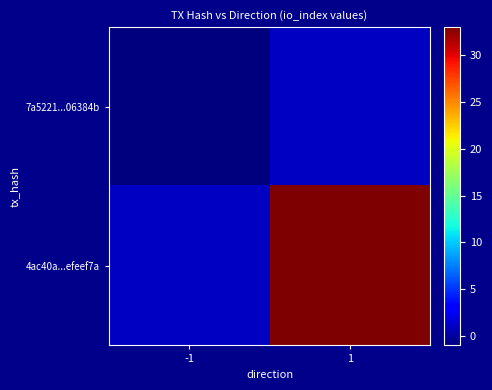

How many categories are shown in the chart?

2